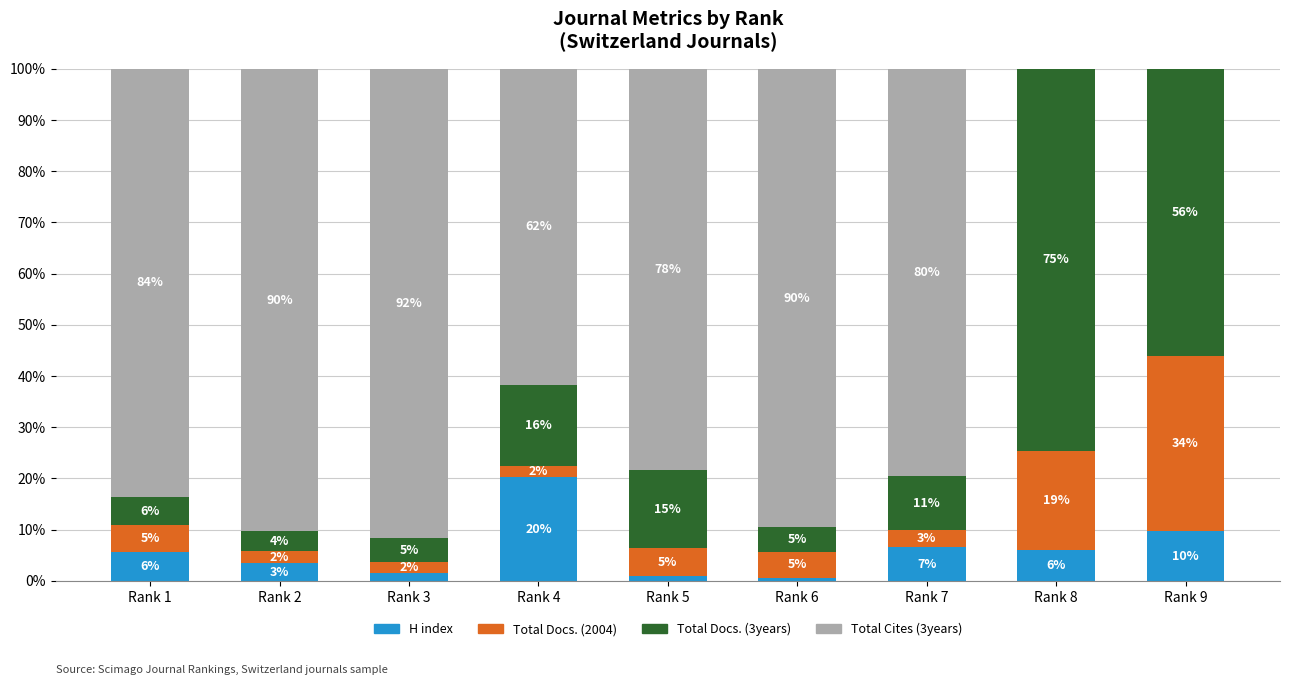

The value of Total Cites (3years) at Rank 6 is 89.5. True or false?

True